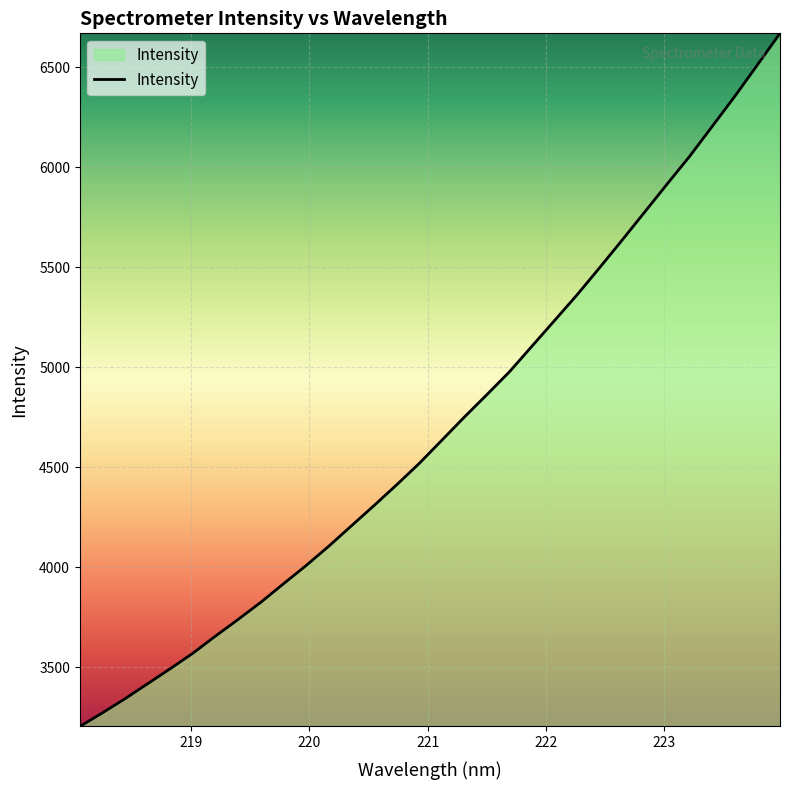

What is the smallest value displayed?

3204.7